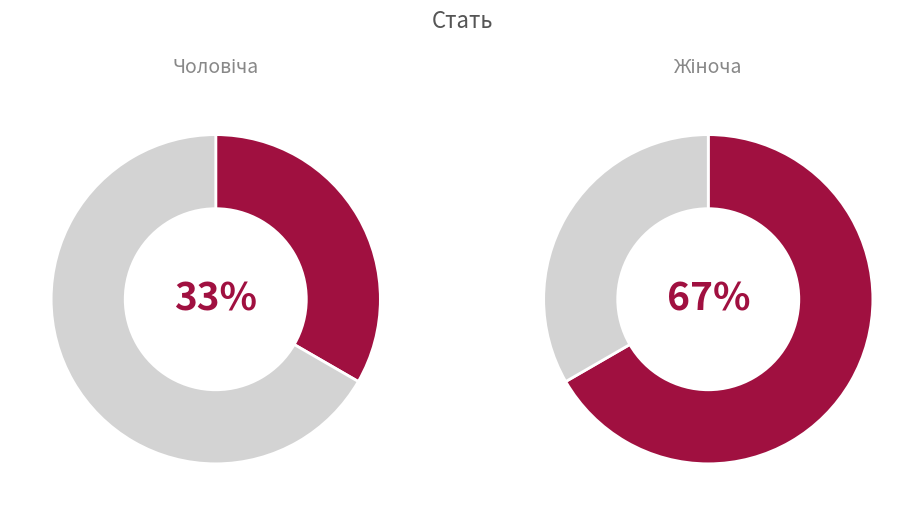

To the nearest percent, what is the difference between the largest and smallest slice percentages?

33%